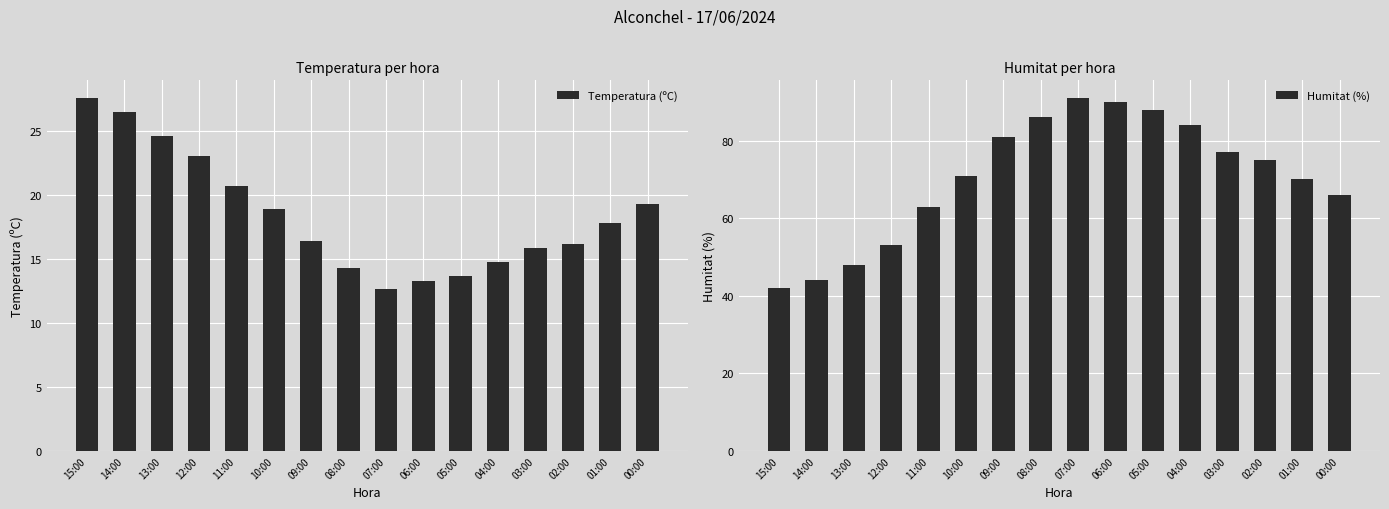

Rank the series by their average value, from lowest to highest.

Temperatura (ºC), Humitat (%)